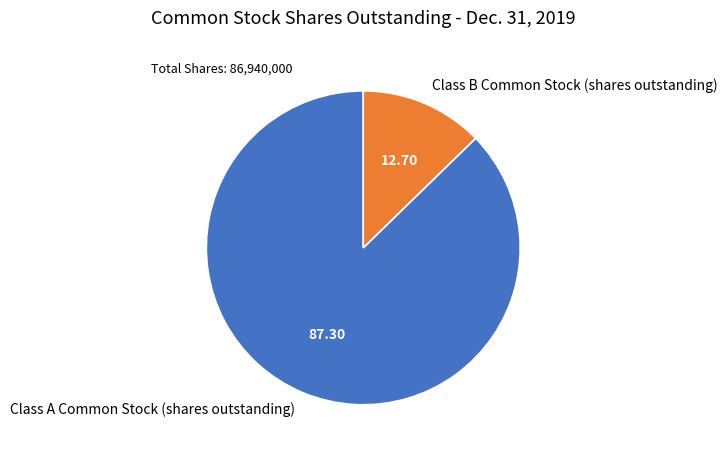

How many segments does this pie chart have?

2